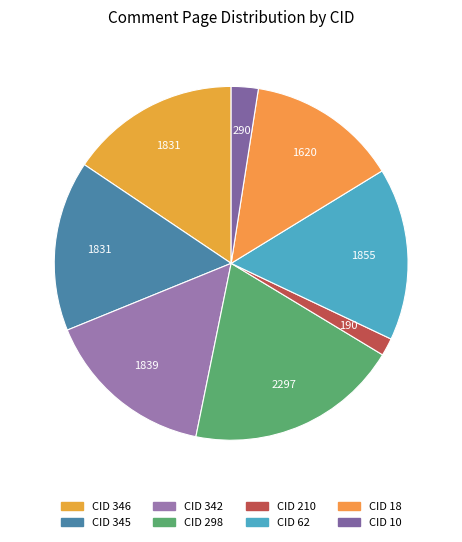

What percentage is the CID 62 slice, to the nearest percent?

16%